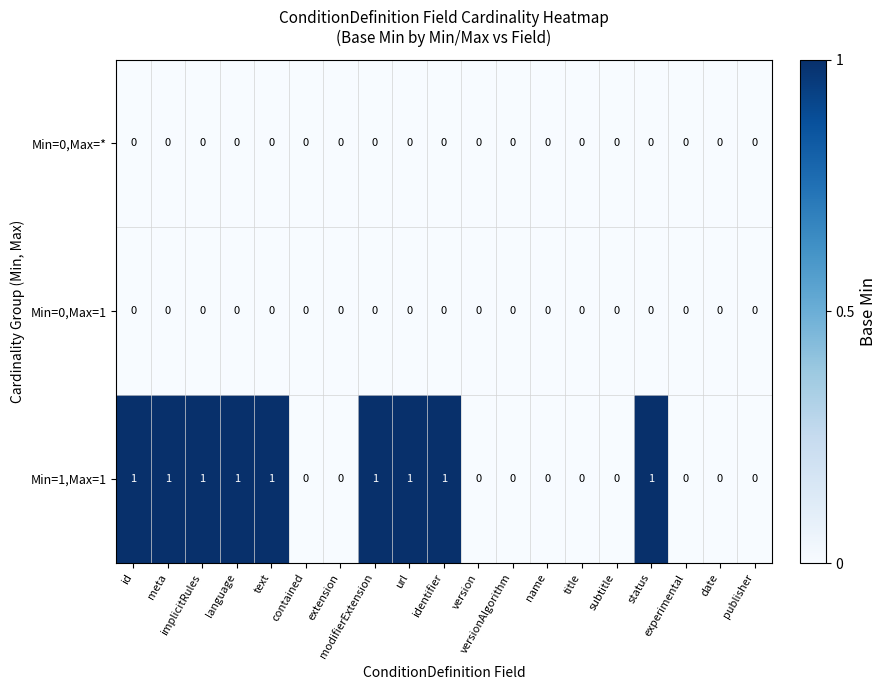

What is the sum of all Min=1,Max=1 values?

9